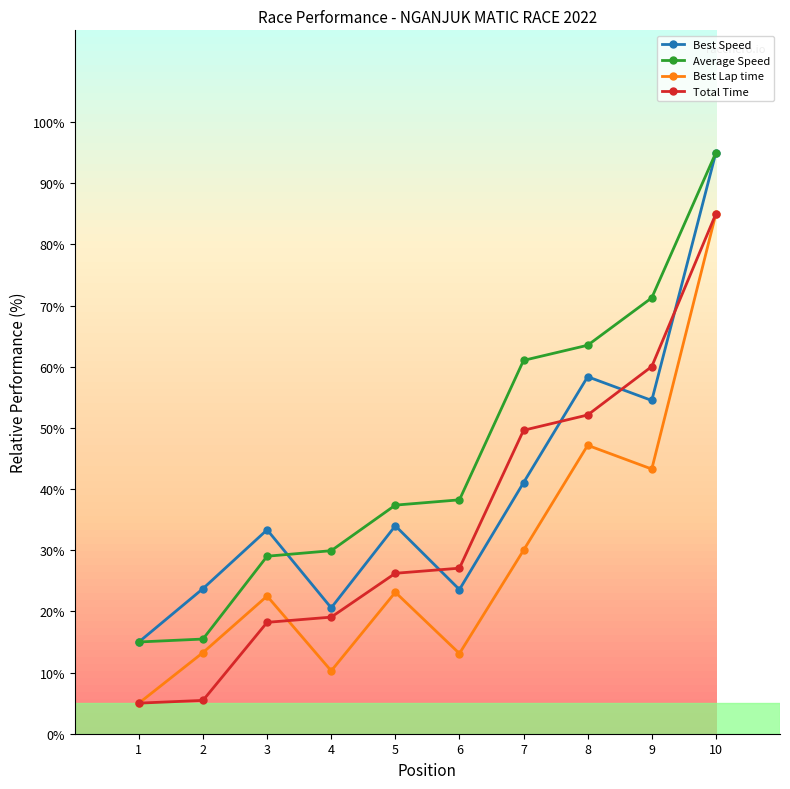

Does the chart have visible grid lines?

No